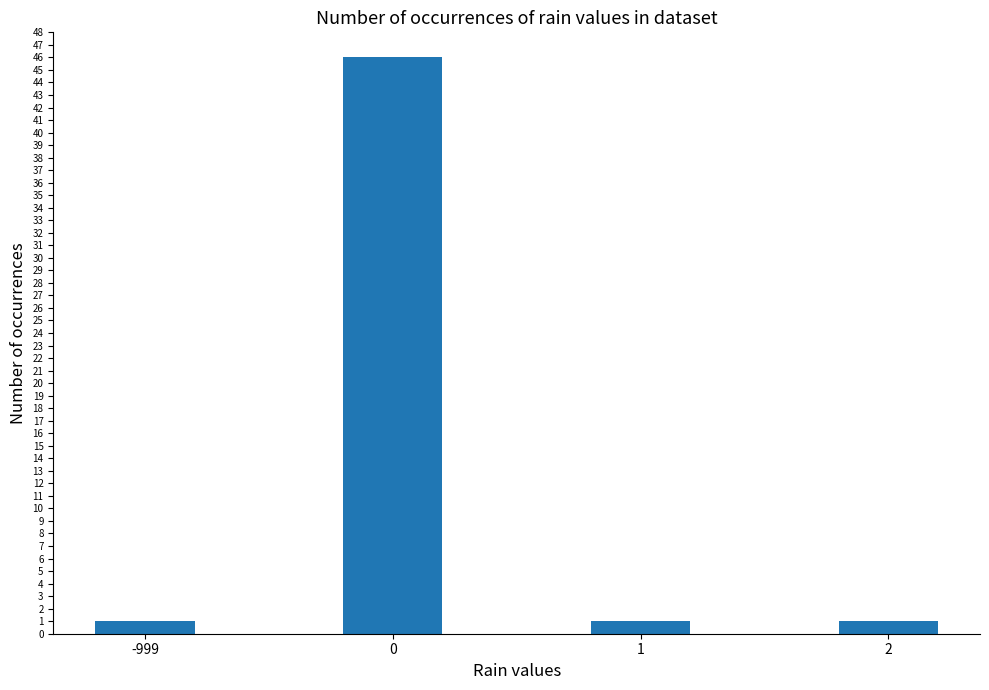

Reading left to right, extract all data points from this chart.

-999=1	0=46	1=1	2=1